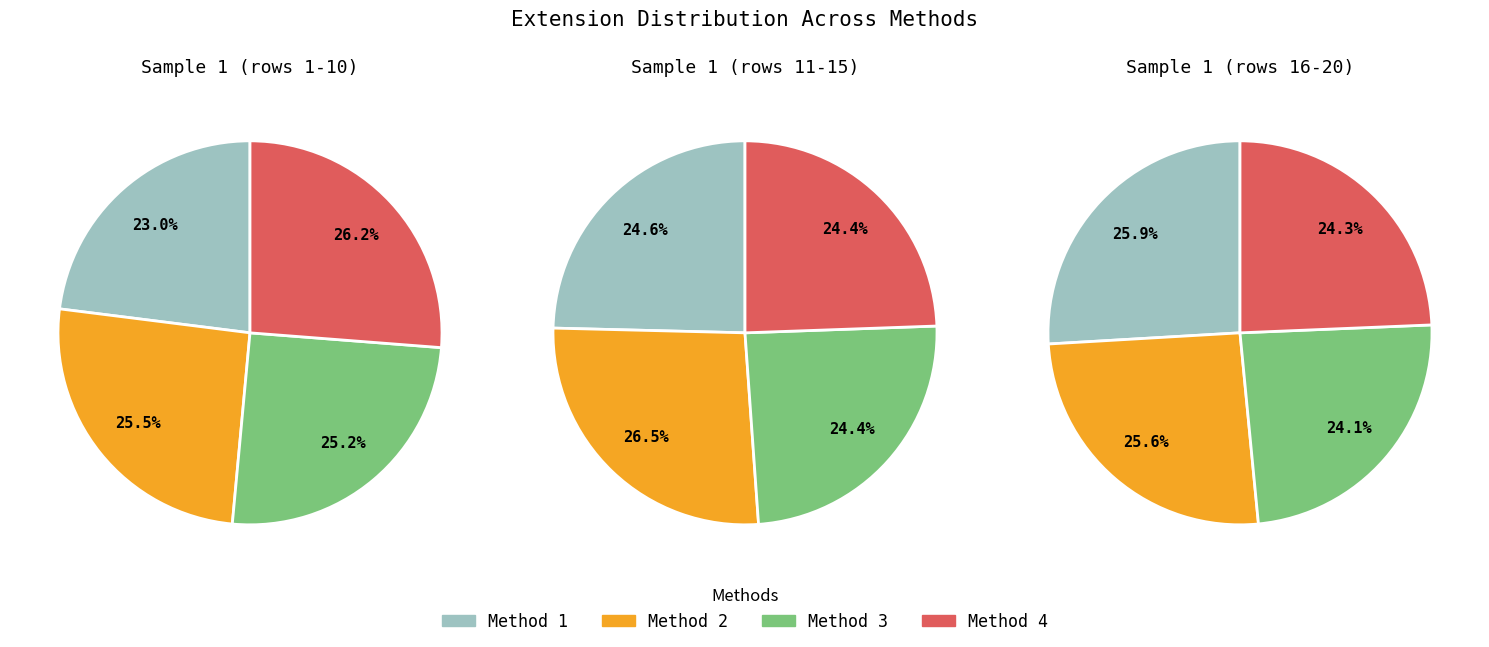

Is the sum of Method 3 and 6 greater than half?

No